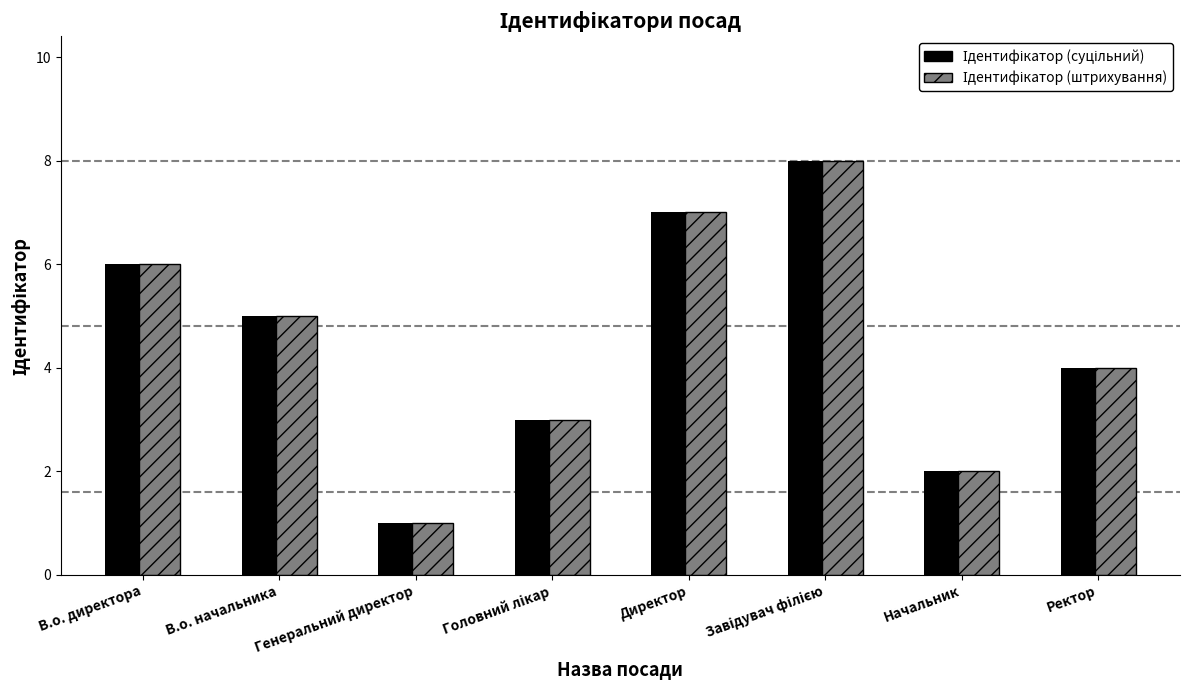

What is the total value across all series at Начальник?

4